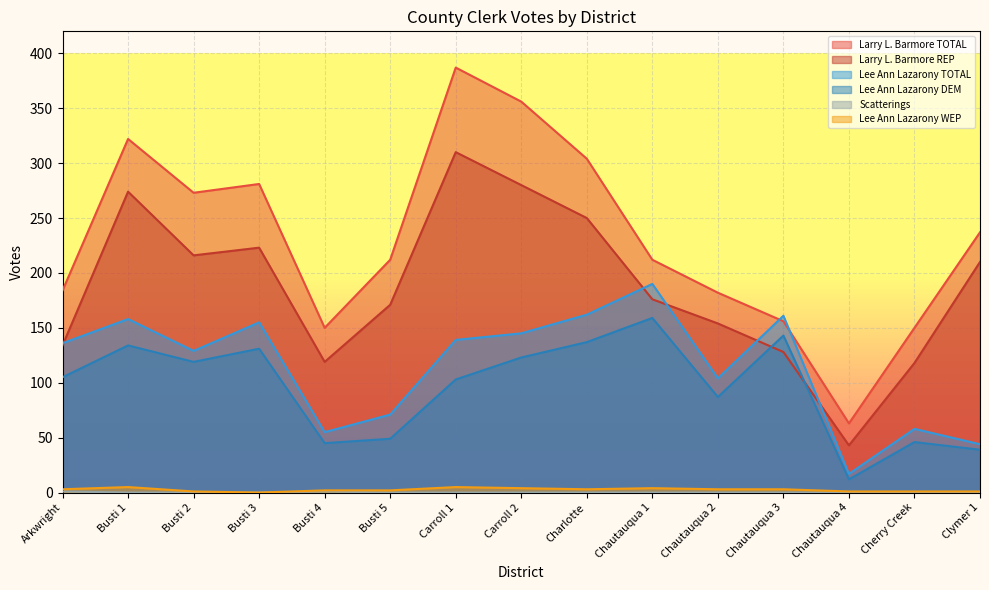

What position from the right is Busti 3?

12